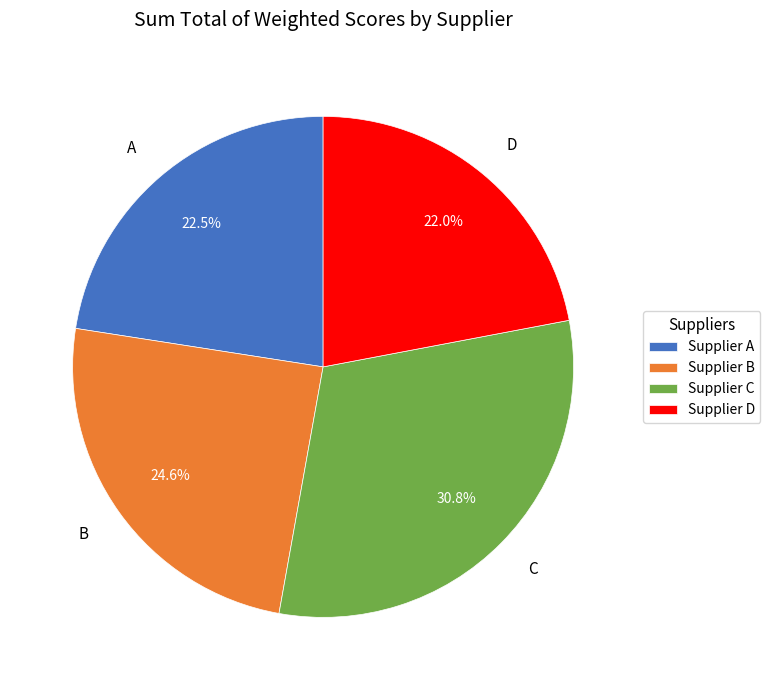

Rank the categories by value from highest to lowest.

C, B, A, D